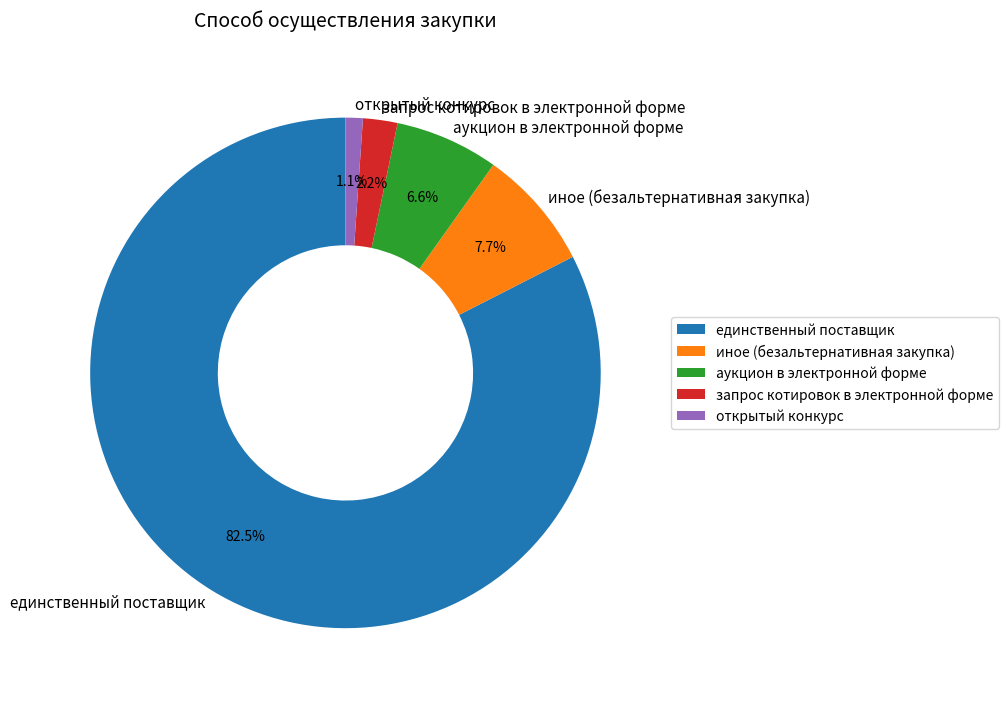

Between открытый конкурс and единственный поставщик, which is larger?

единственный поставщик